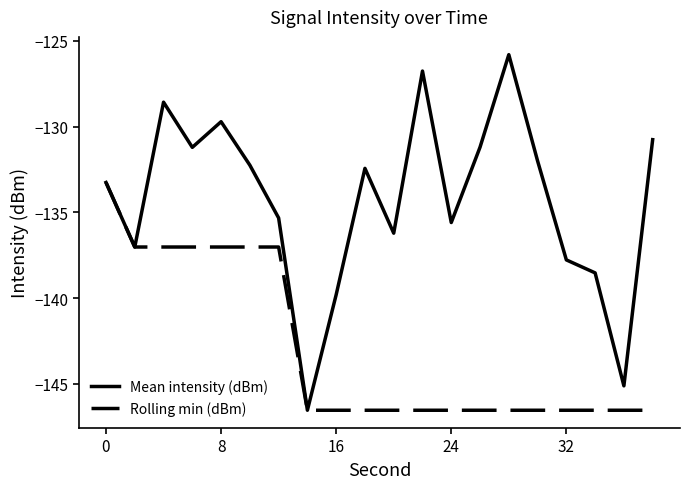

Which series has the largest range (max minus min)?

Mean intensity (dBm)